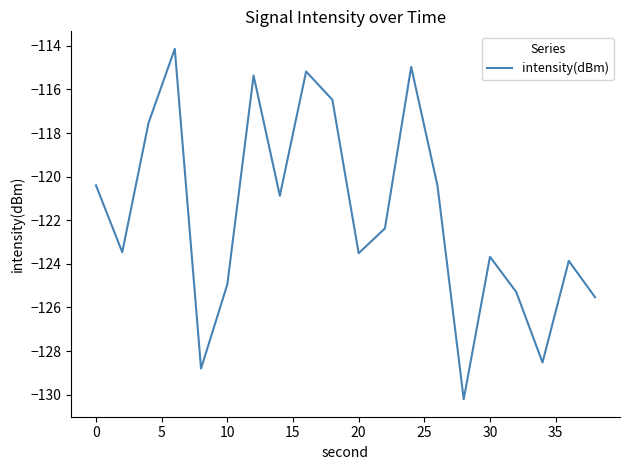

Count the number of values greater than -122.

9